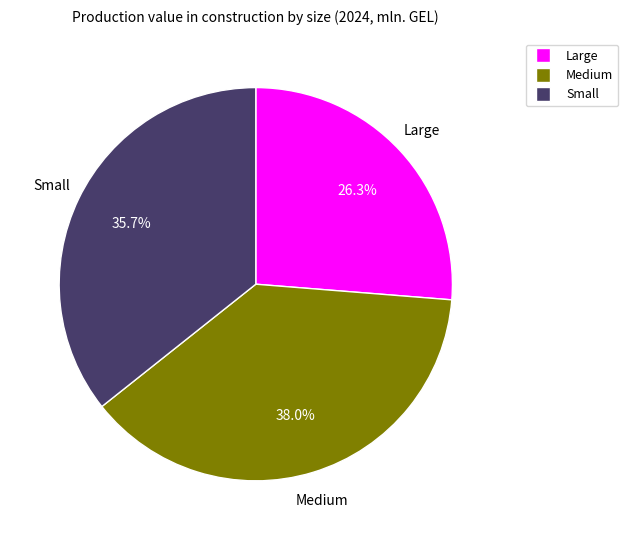

Between Small and Medium, which is larger?

Medium